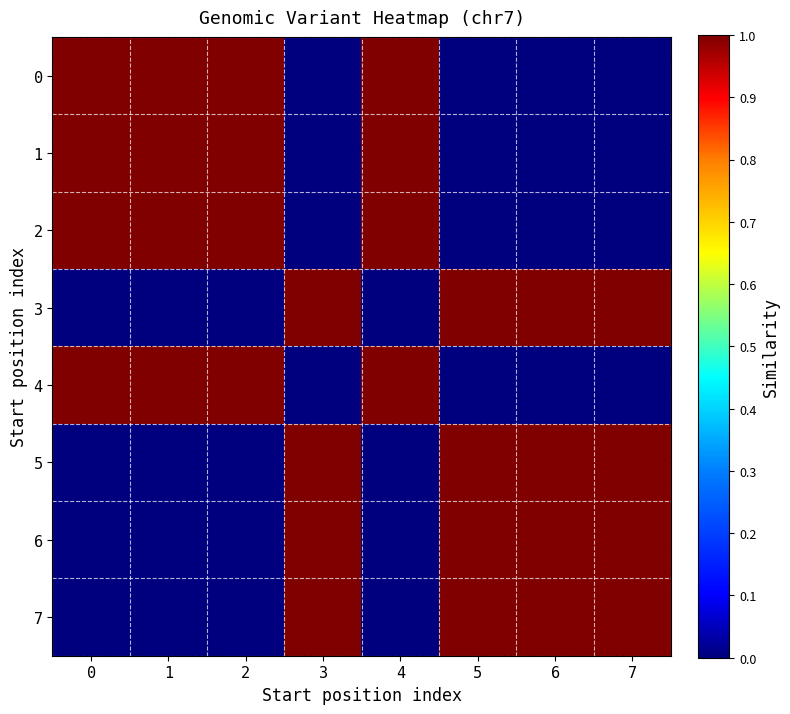

Which category has the lowest value across all series?

7